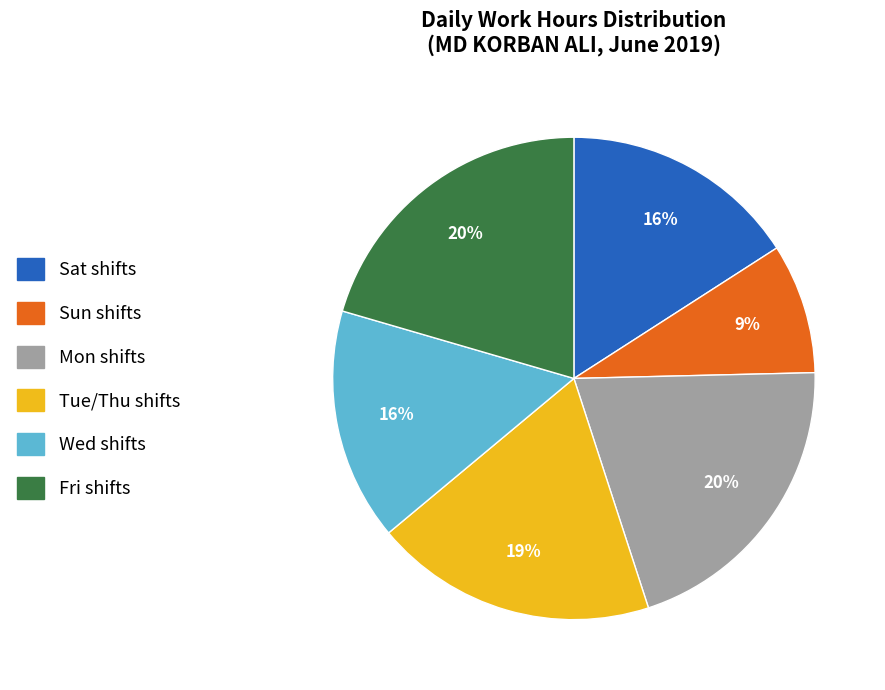

To the nearest percent, what is the average slice percentage?

17%